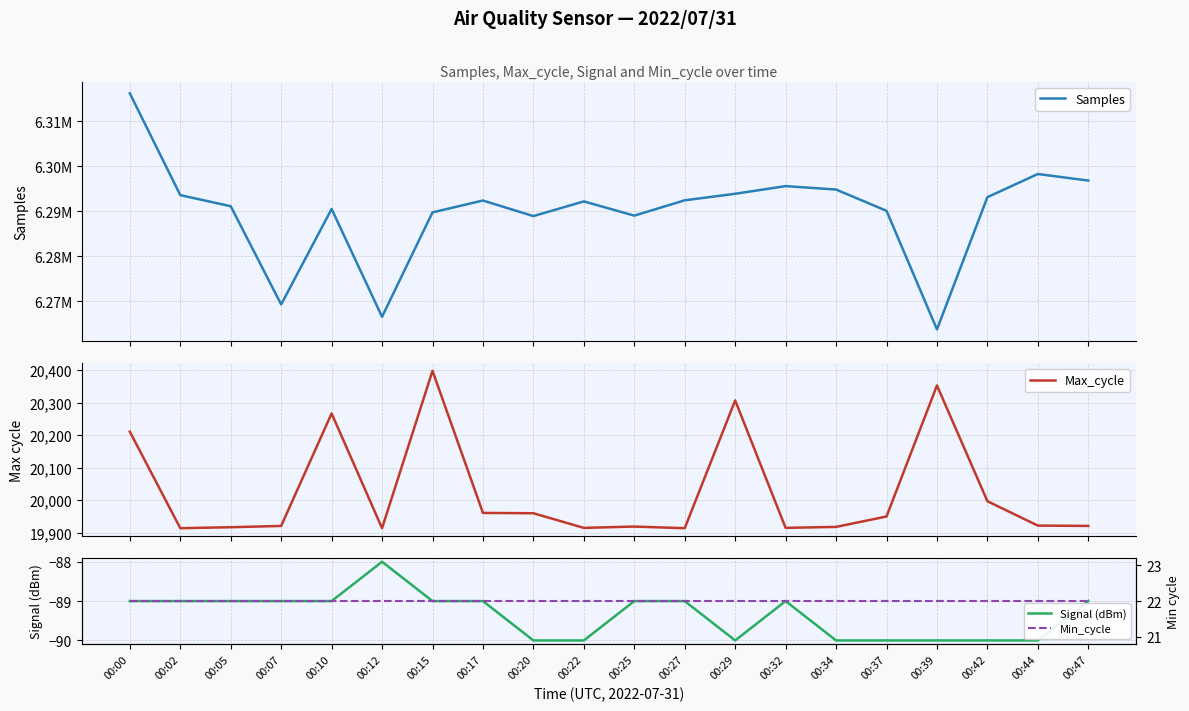

Is the value of Max_cycle at 00:42 greater than the value of Signal (dBm) at 00:39?

Yes